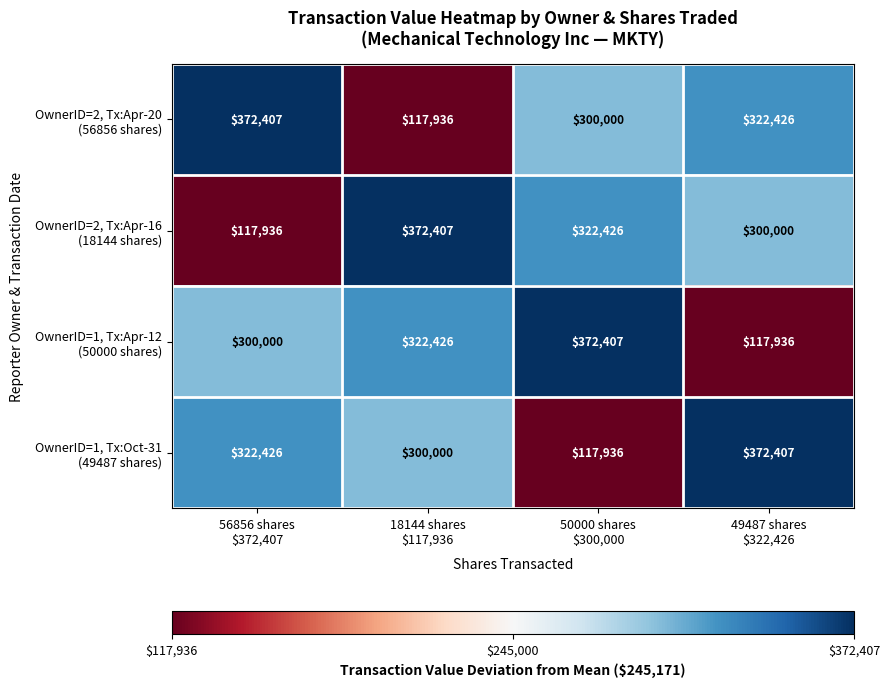

At how many categories does at least one series exceed 292433?

4